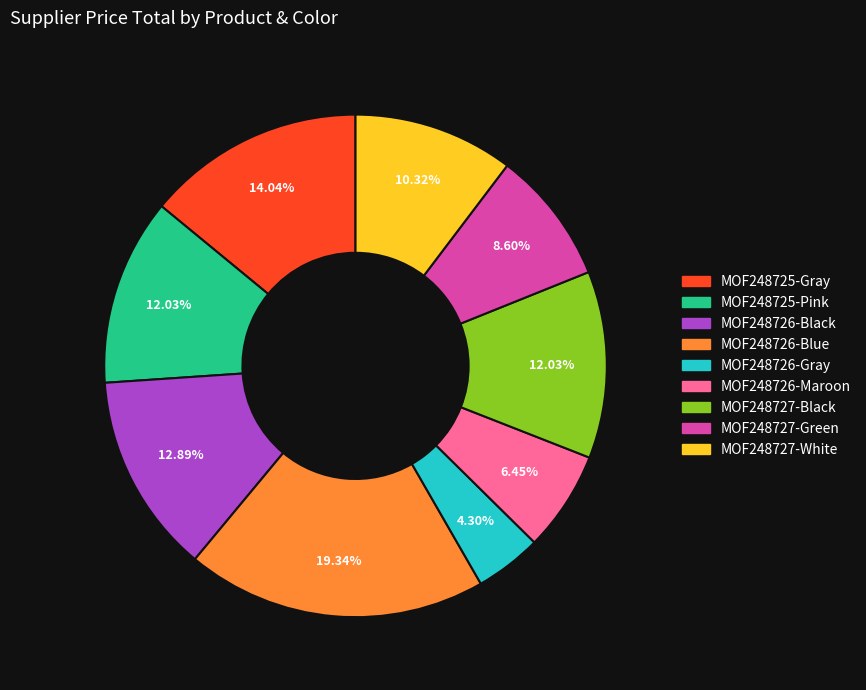

Approximately how many times larger is the value at MOF248725-Pink compared to MOF248726-Gray?

2.8